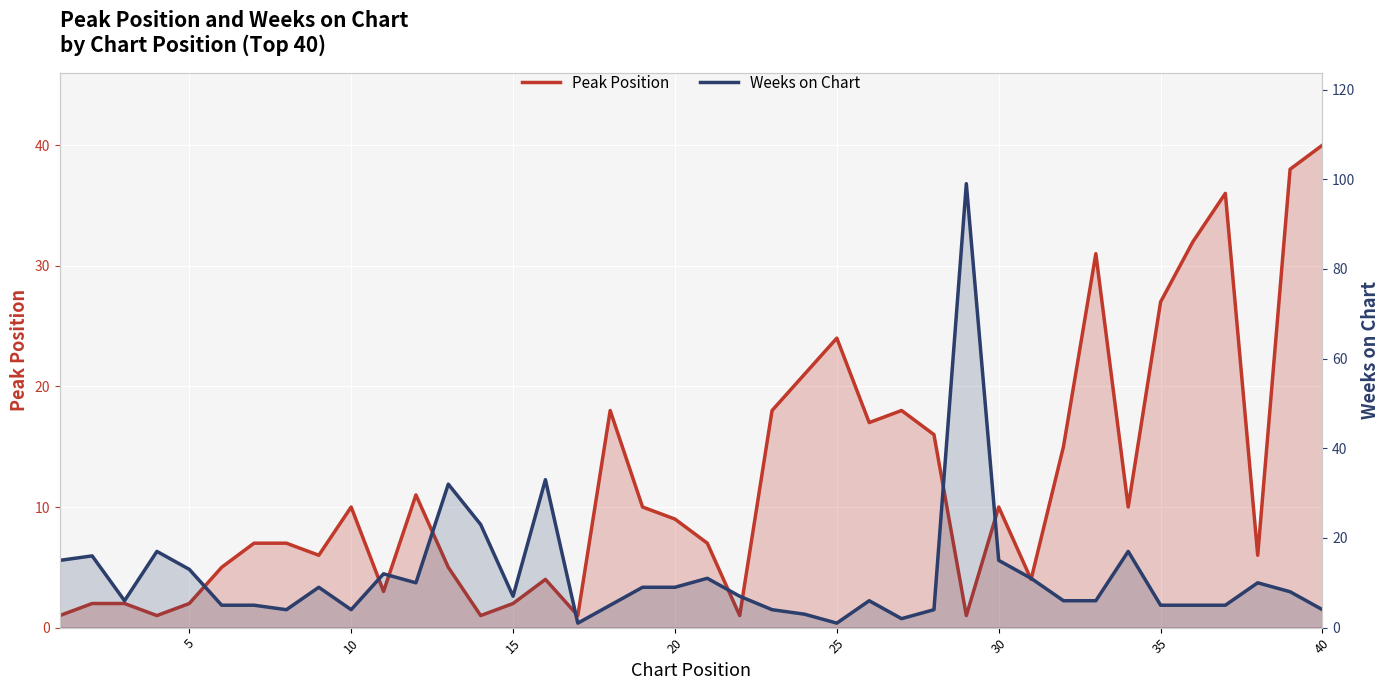

Is it true that Peak Position equals 16 at 11?

False